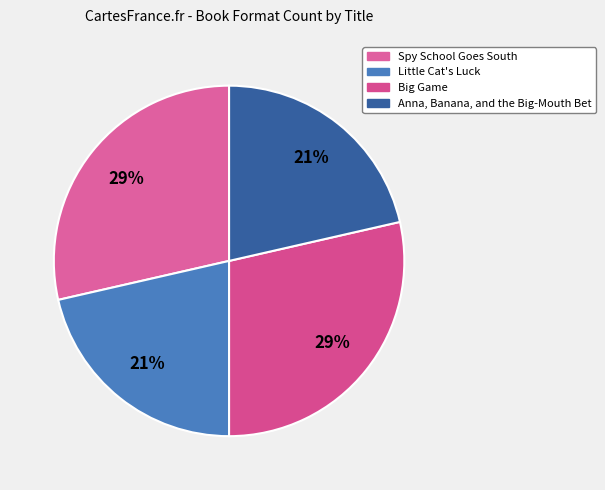

To the nearest percent, what percentage of the pie is Anna, Banana, and the Big-Mouth Bet?

21%